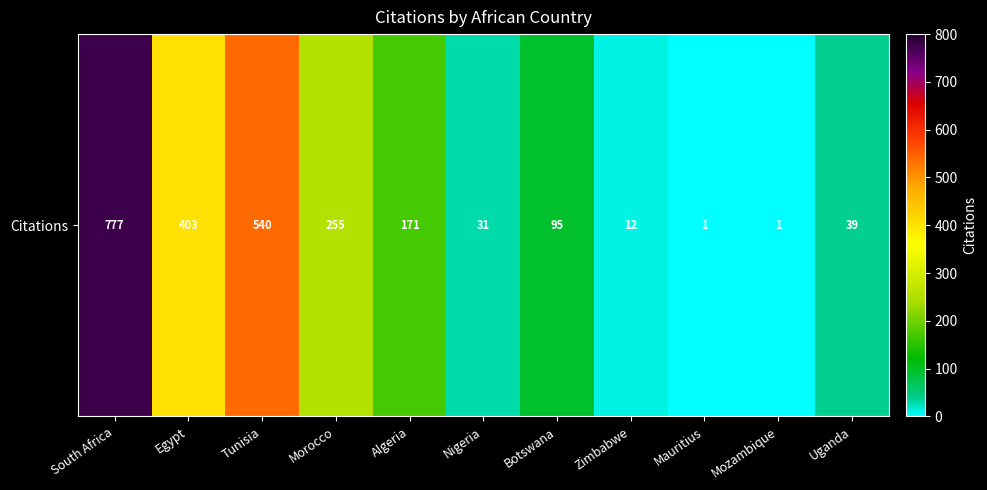

What is the greatest value displayed?

777